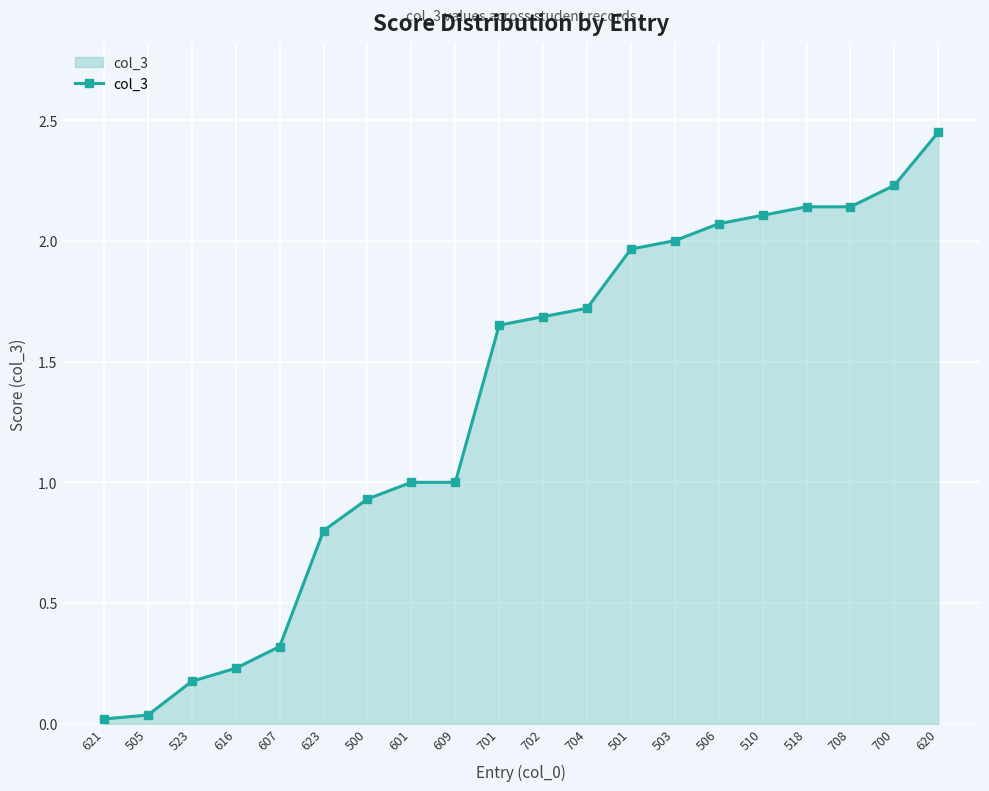

What is the difference between the values at 500 and 708?

1.2